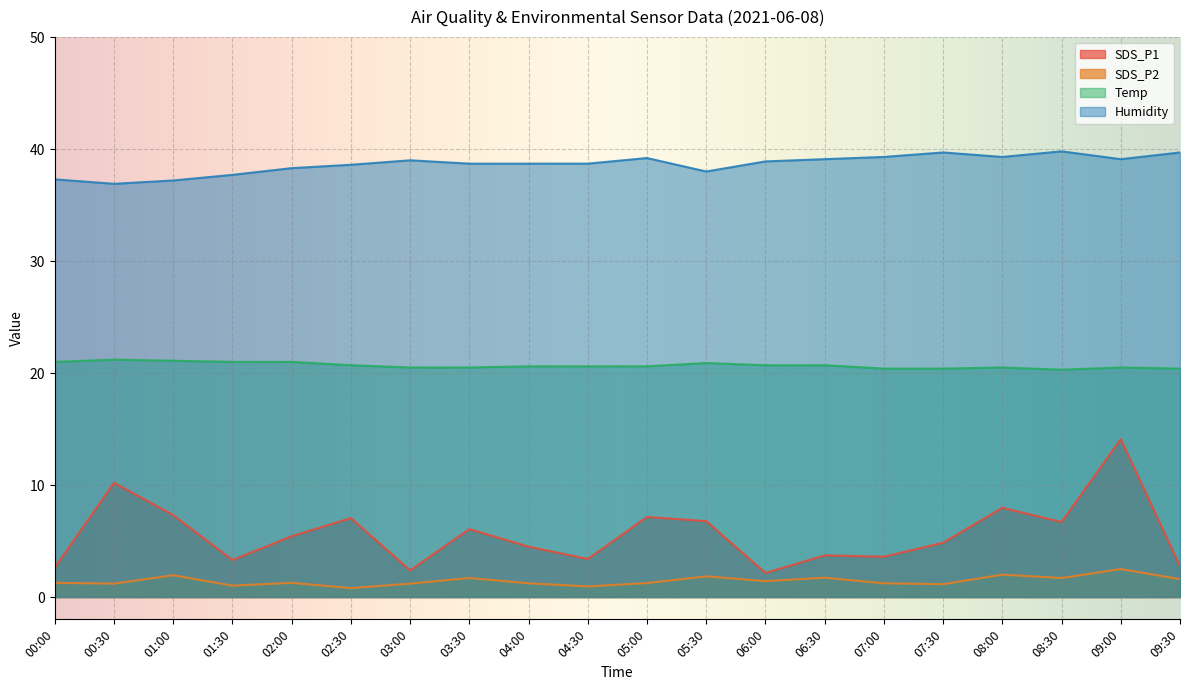

What is the minimum value for Temp?

20.3